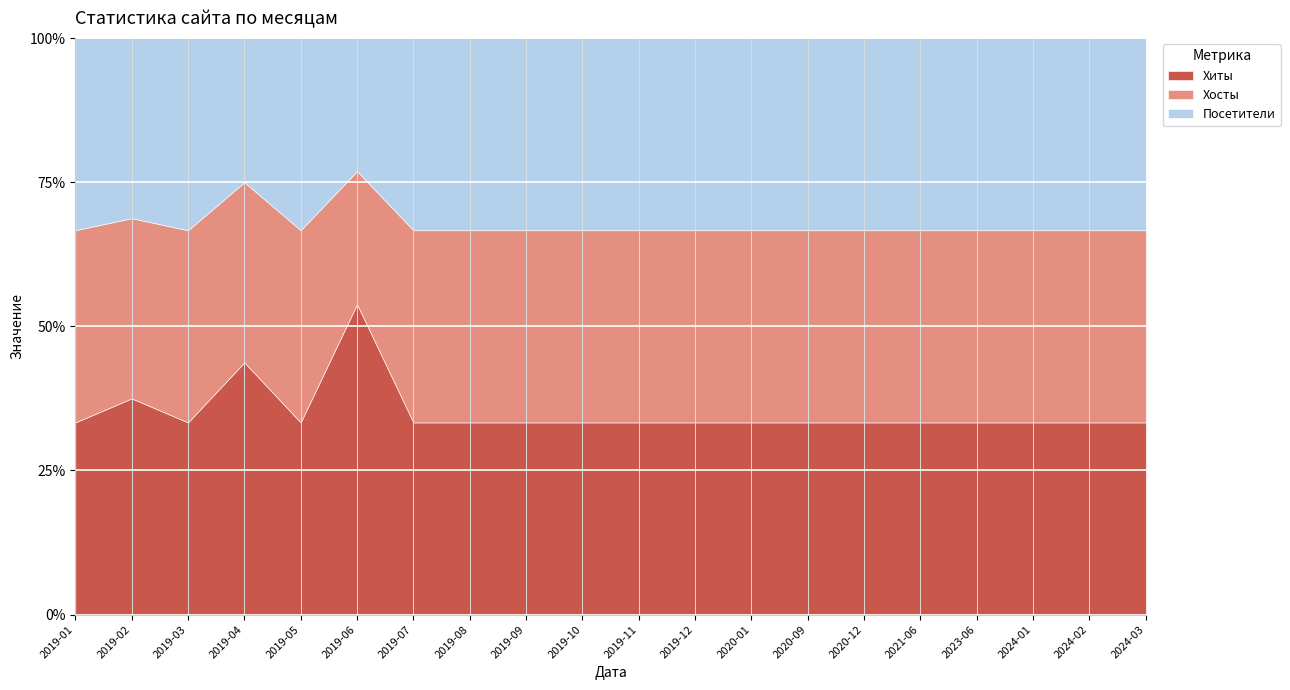

True or false: Посетители has more than 2 interior local peaks.

True